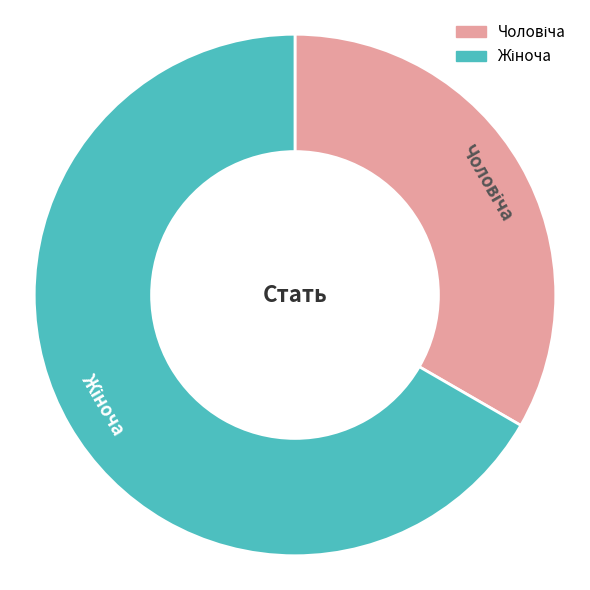

Is there a majority slice in this chart?

Yes